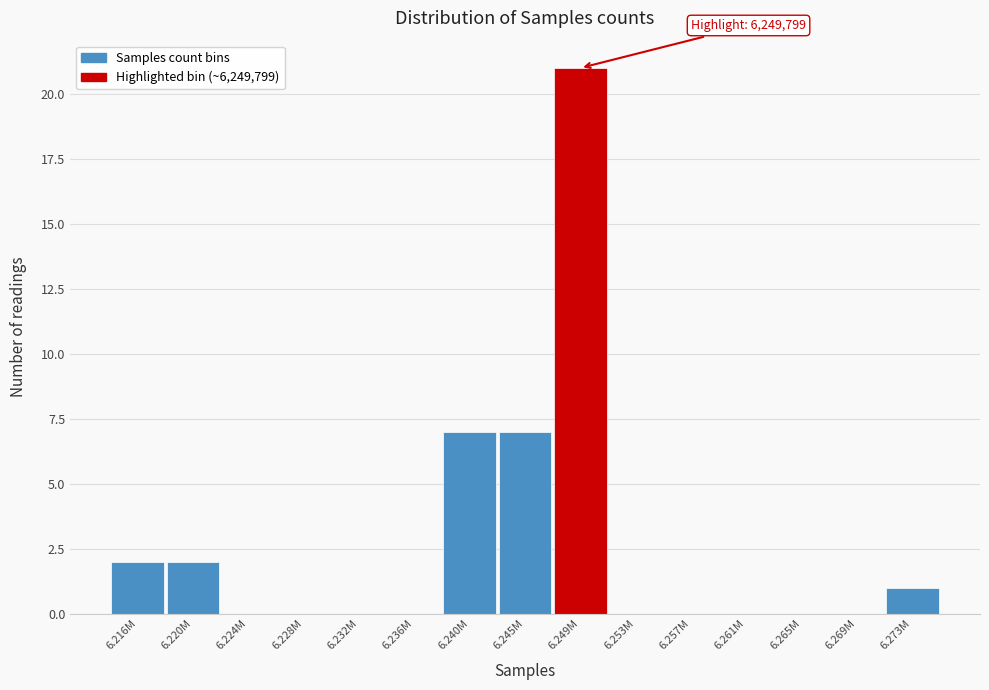

Reading right to left, extract all data points from this chart.

6.273M=1	6.269M=0	6.265M=0	6.261M=0	6.257M=0	6.253M=0	6.249M=21	6.245M=7	6.240M=7	6.236M=0	6.232M=0	6.228M=0	6.224M=0	6.220M=2	6.216M=2